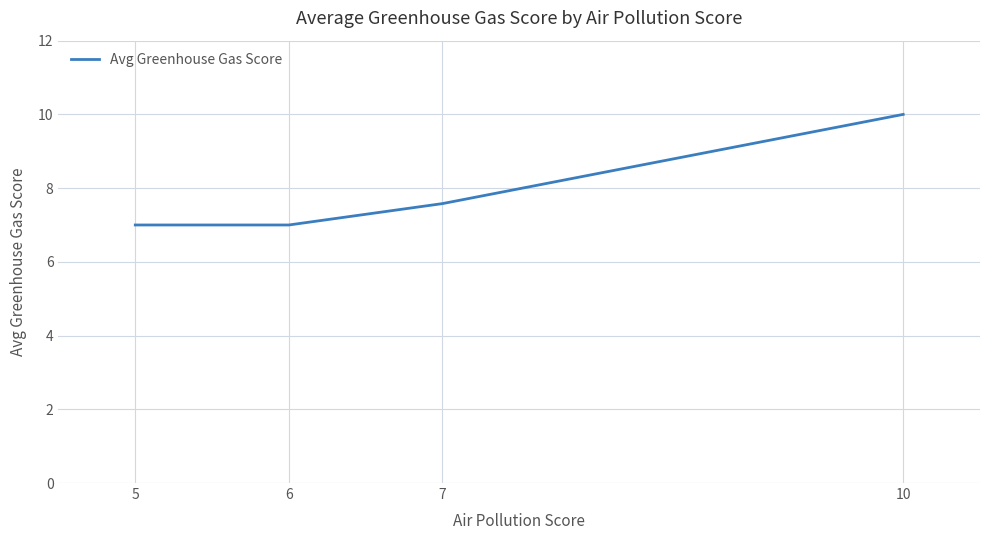

What is the greatest value displayed?

10.0